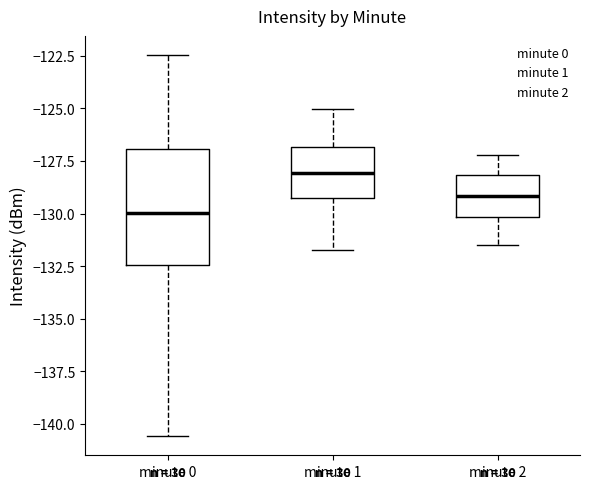

Reading left to right, read every box against the y-axis: the position of its median line, the range the box covers, and the ends of its whiskers. The values are not printed on the chart, so give them approximately, as read against the axis.

minute 0: median -130.0, box -132.5 to -127.0, whiskers -140.5 to -122.5
minute 1: median -128.0, box -129.0 to -127.0, whiskers -131.5 to -125.0
minute 2: median -129.0, box -130.0 to -128.0, whiskers -131.5 to -127.0